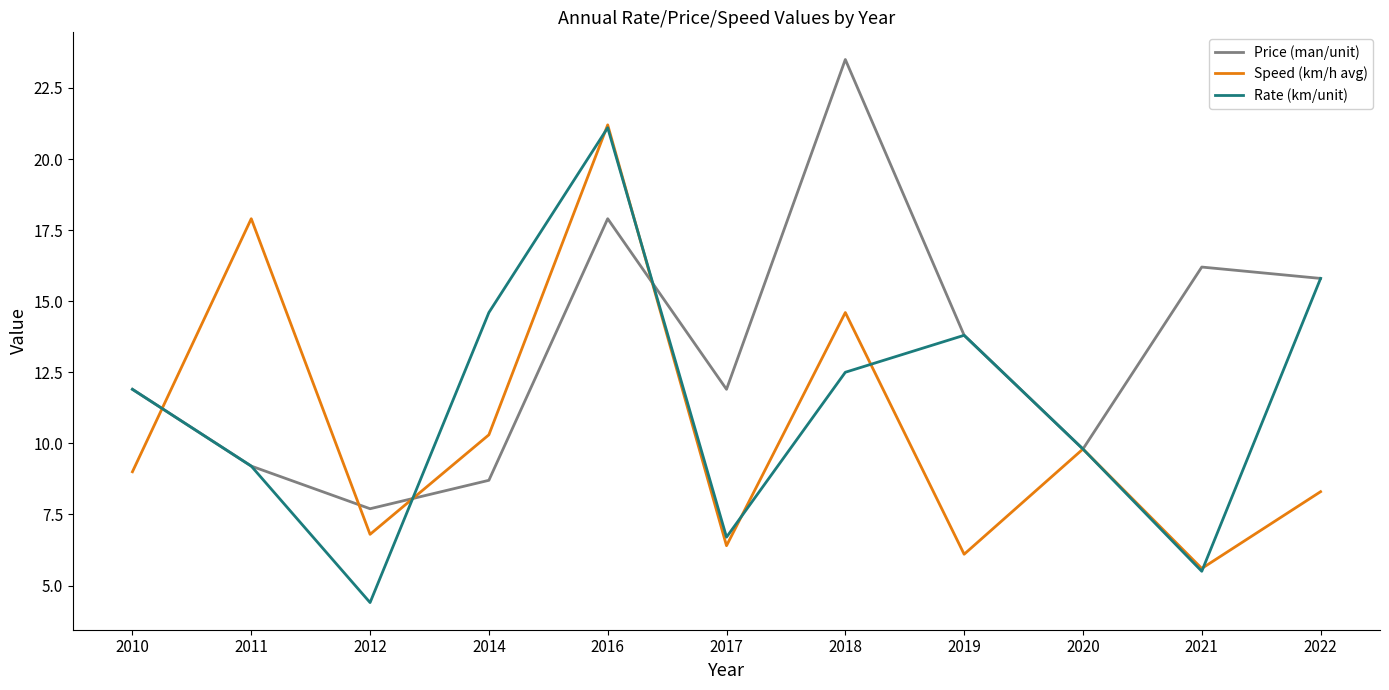

Is the value of Speed (km/h avg) at 2018 greater than the value of Rate (km/unit) at 2020?

Yes